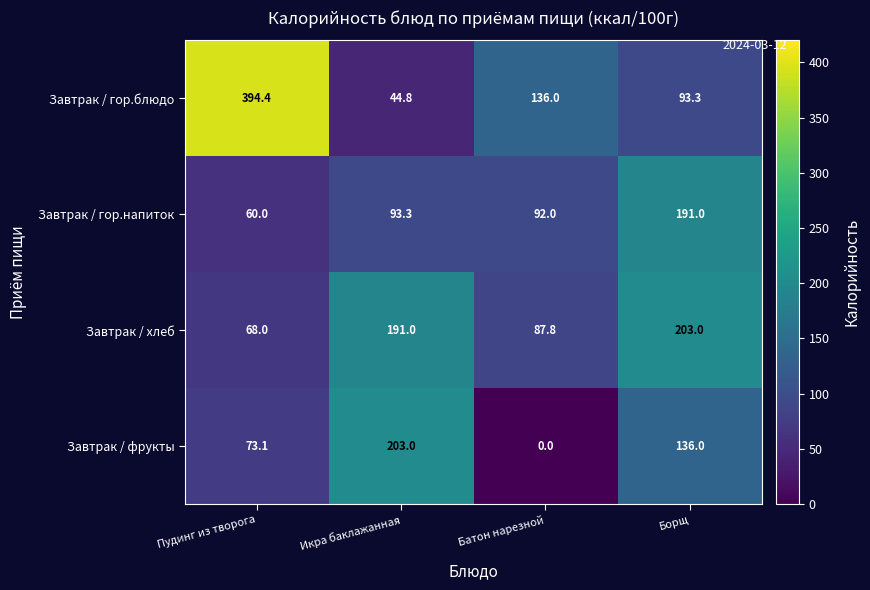

At which label does Завтрак / фрукты first exceed 136?

Икра баклажанная